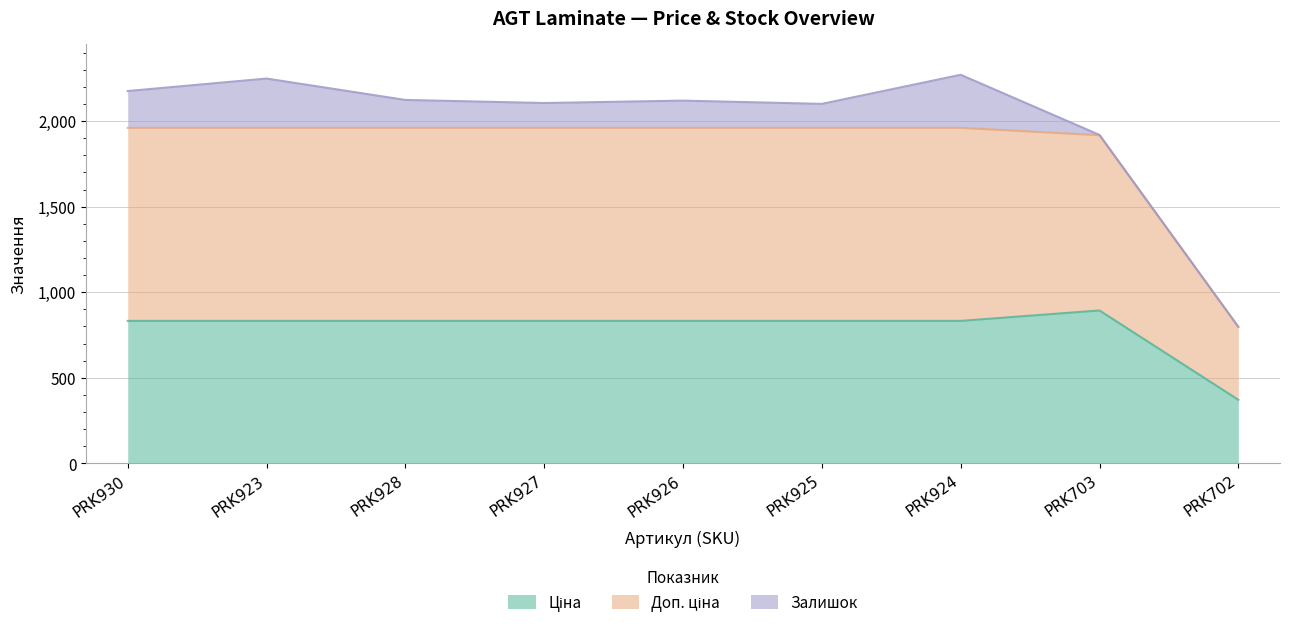

Where does the Доп. ціна series first go above 1960?

PRK930